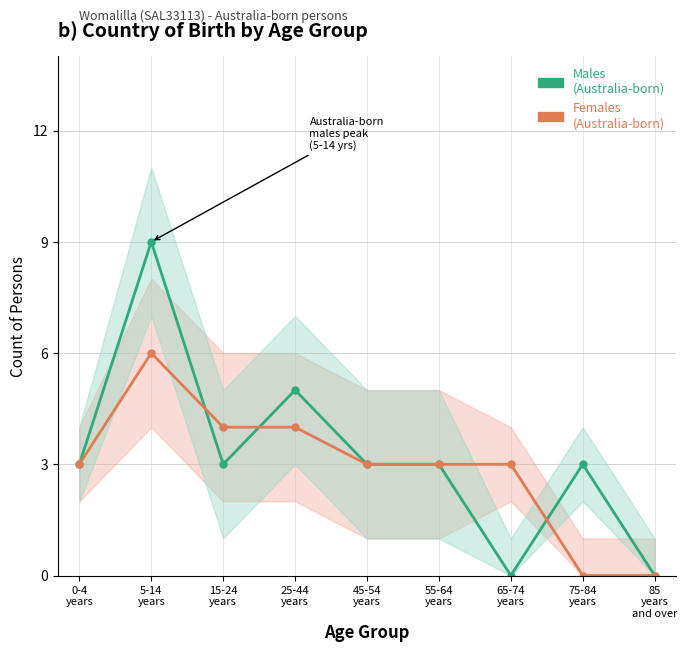

Reading left to right, extract all data points from this chart.

Males (Australia-born): 3	9	3	5	3	3	0	3	0
Females (Australia-born): 3	6	4	4	3	3	3	0	0